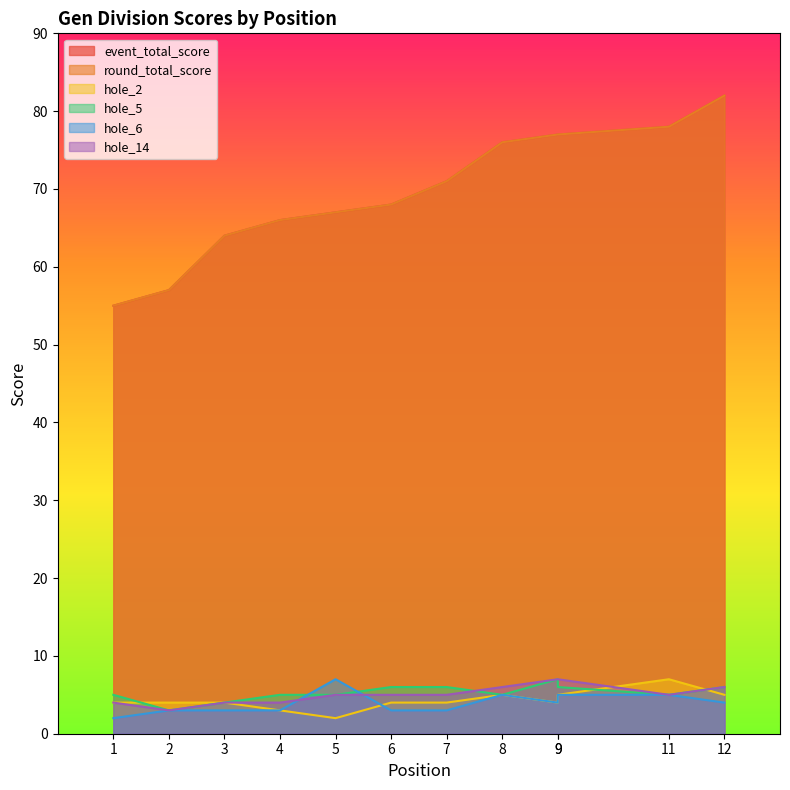

Where does the hole_14 series first go above 5?

8